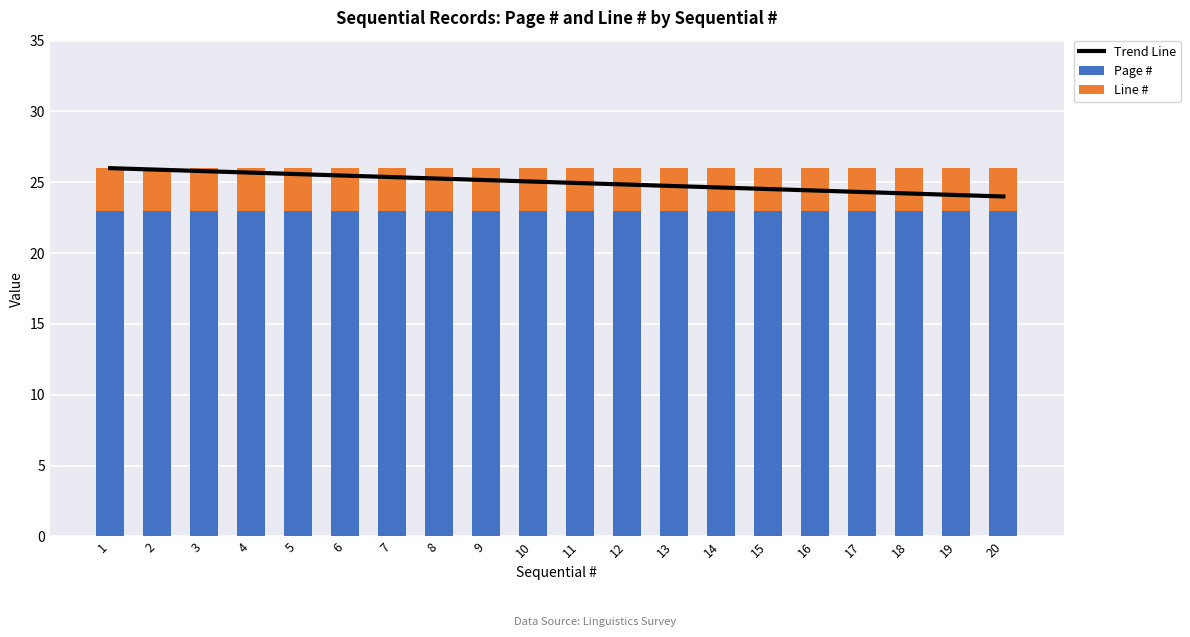

Is the value of Page # at 13 greater than the value of Trend Line at 1?

No